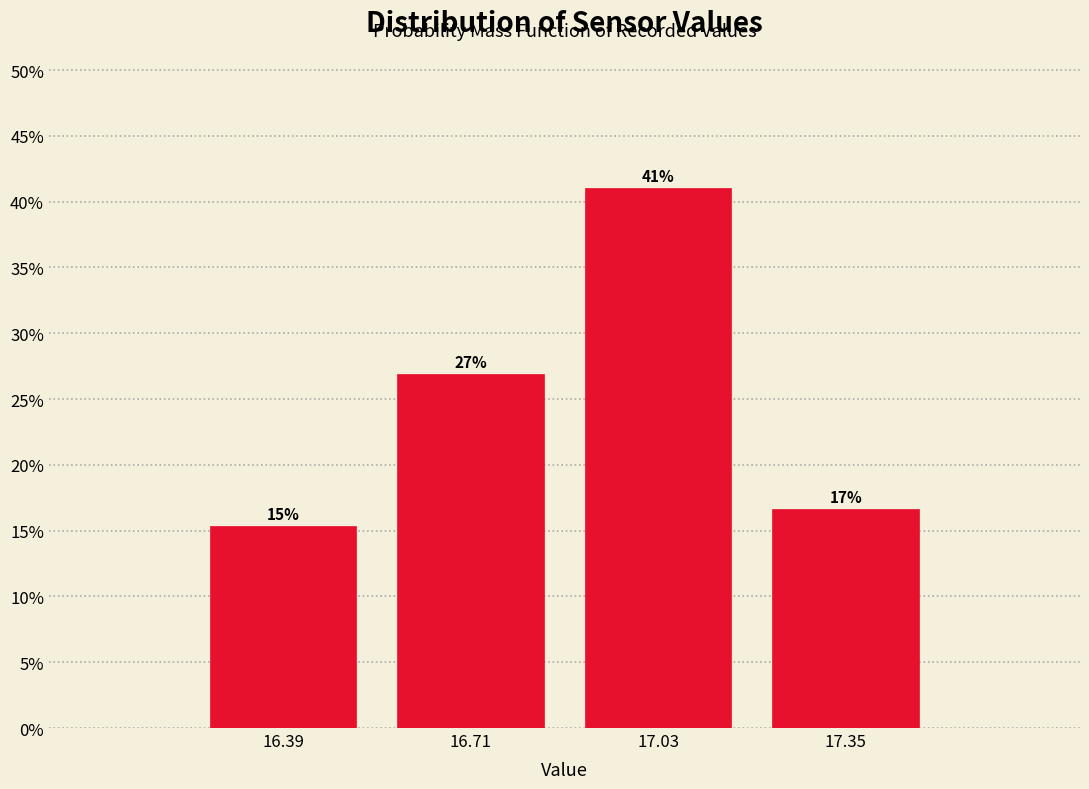

Which has a higher value, 16.39 or 17.35?

17.35